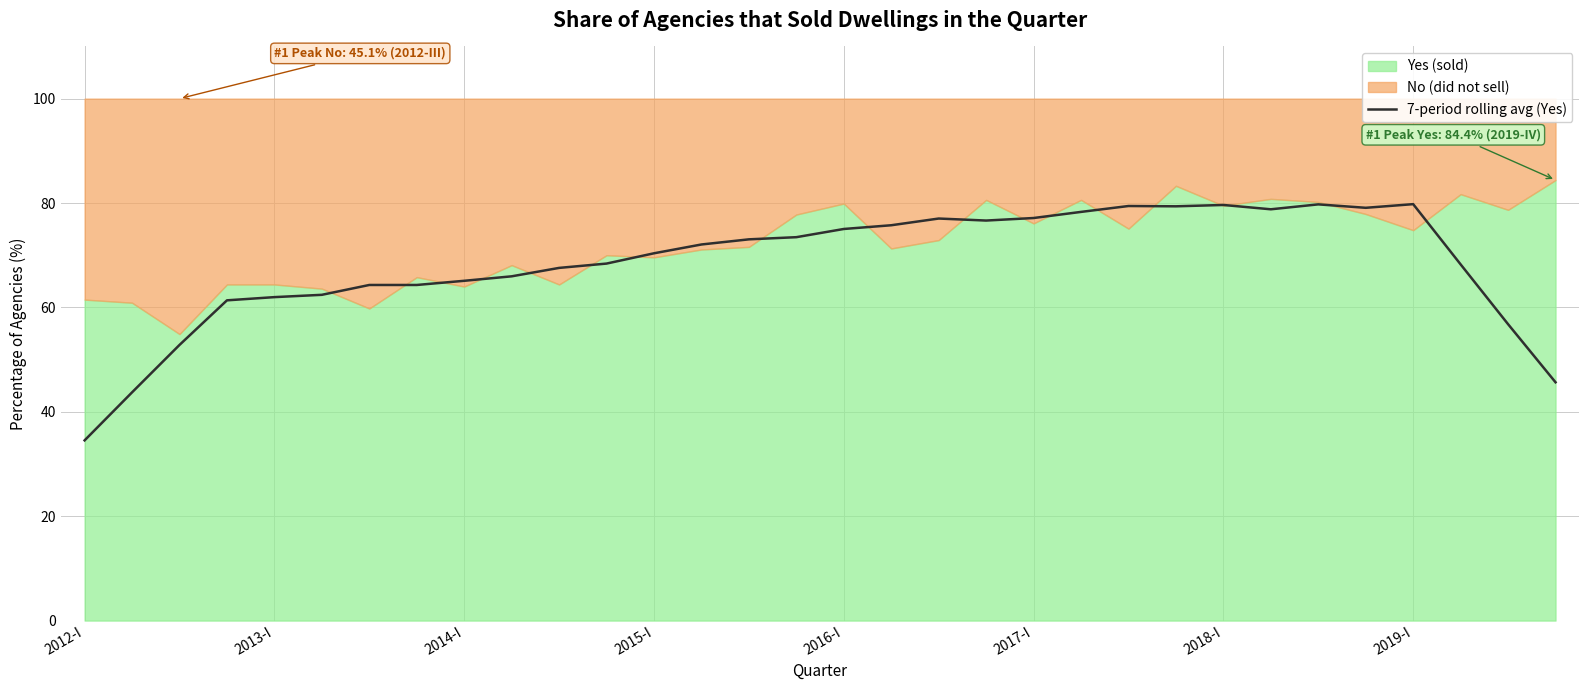

At which label does 7-period rolling avg (Yes) reach its minimum?

2012-I